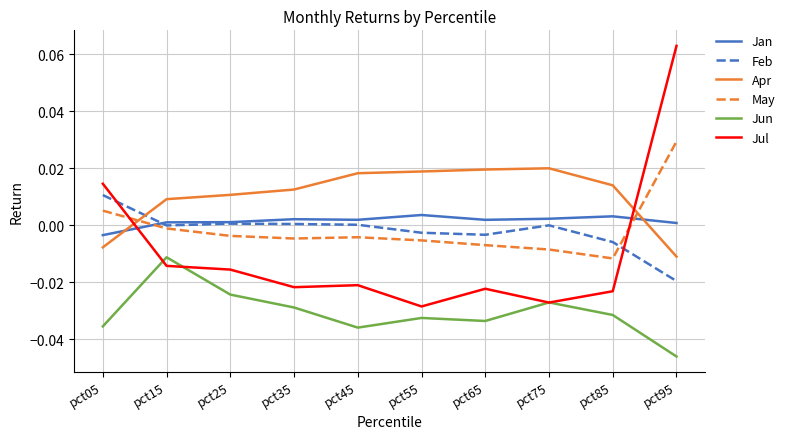

In Feb, how many points are lower than both neighbors (excluding endpoints)?

2